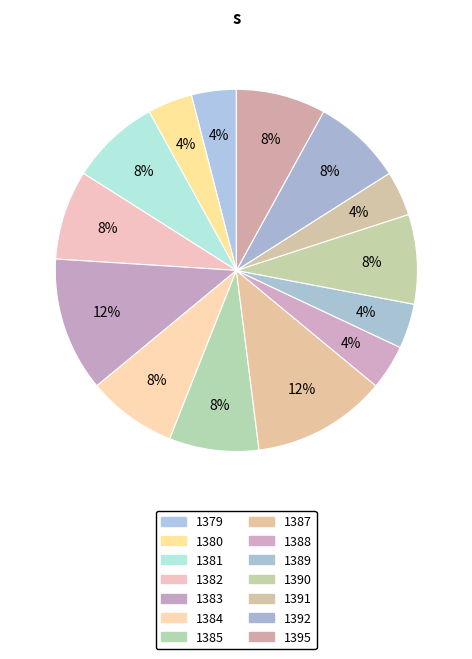

What is the total percentage of 1380 and 1388?

8.0%